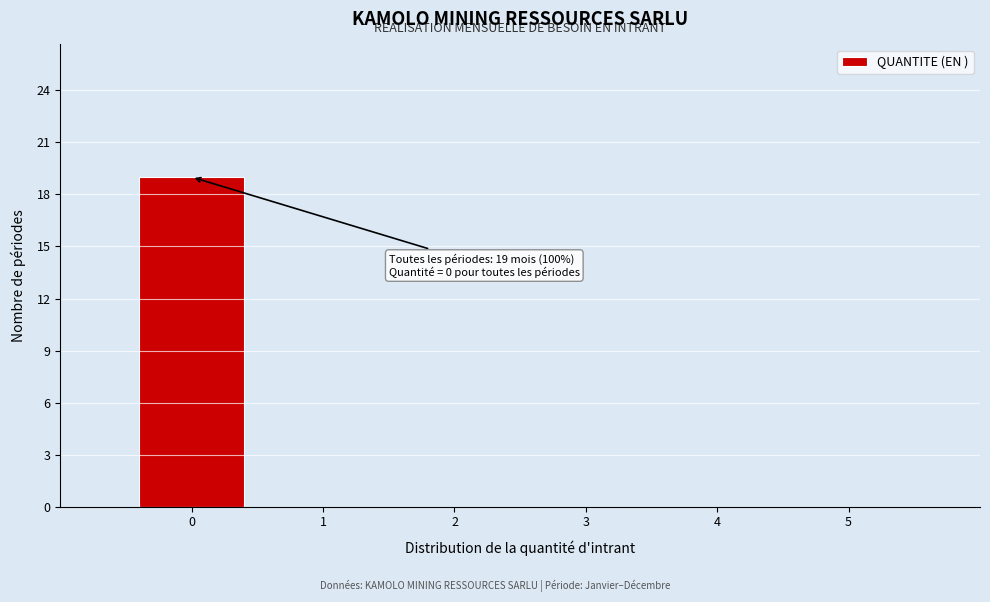

Which range on the x-axis has the tallest bar?

-0.5 to 0.5